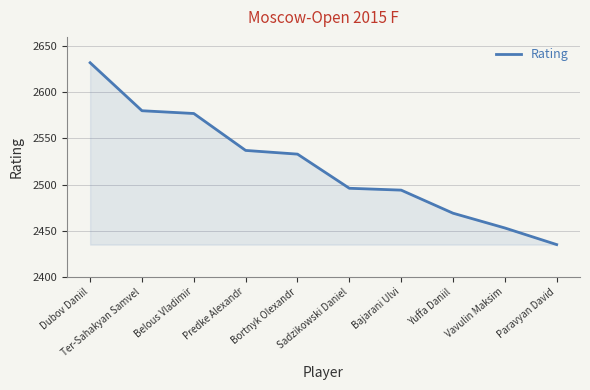

What is the sum of all values?

25206